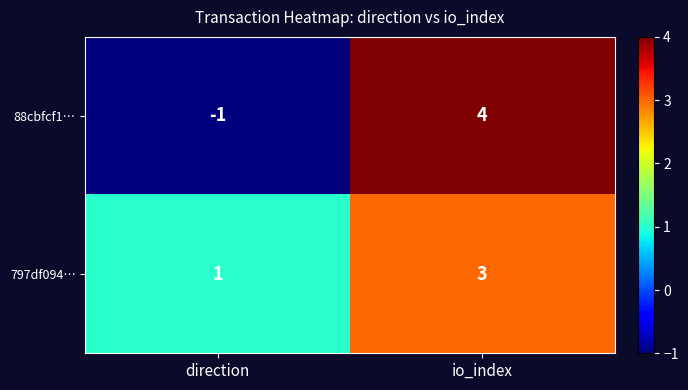

Which category has the lowest value in the 797df094… series?

direction